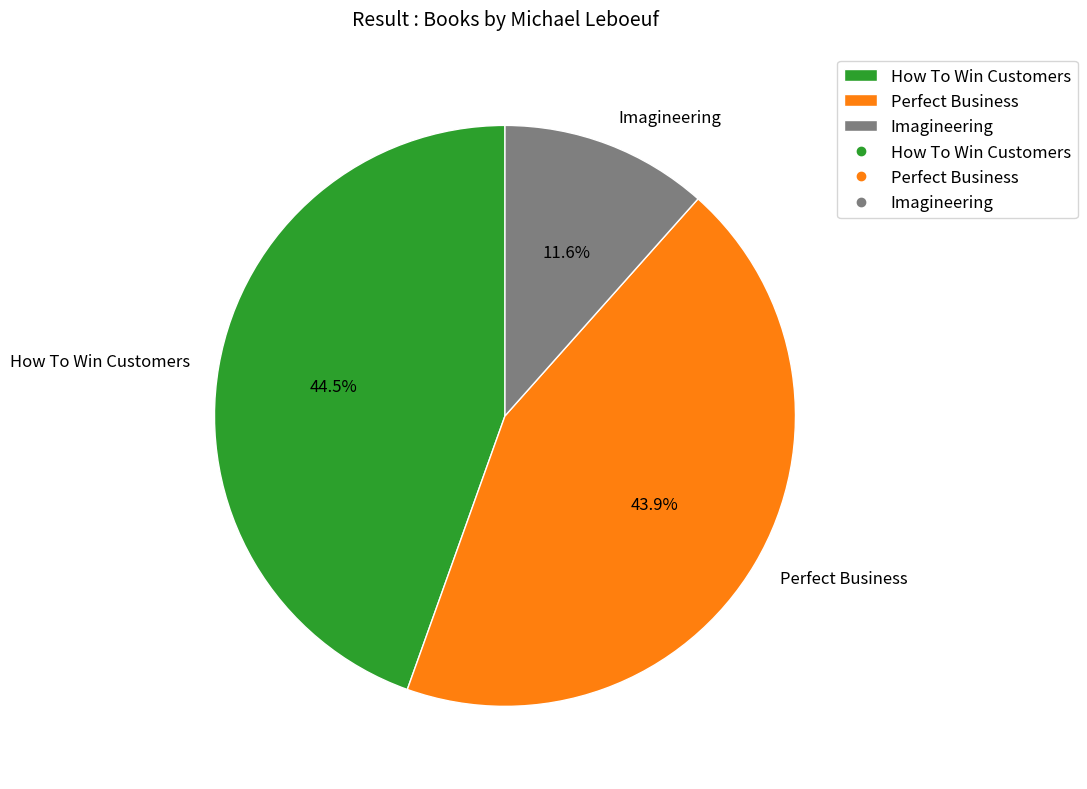

Which has a higher value, How To Win Customers or Imagineering?

How To Win Customers